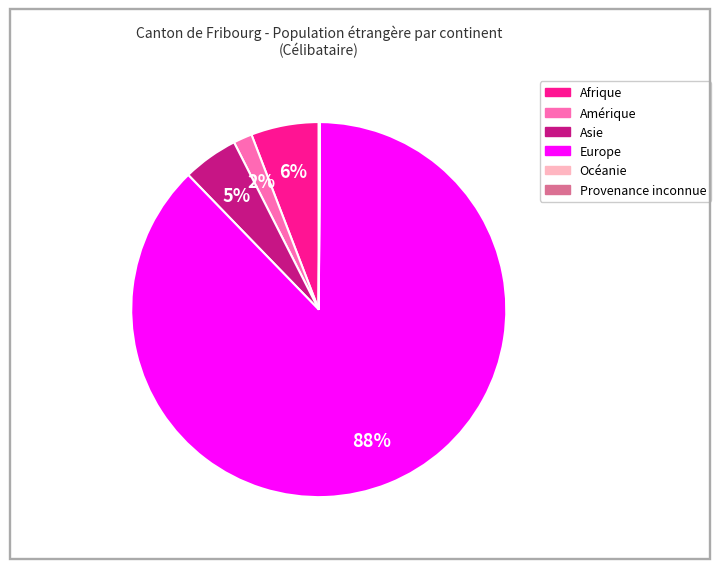

What is the largest slice in the pie chart?

Europe